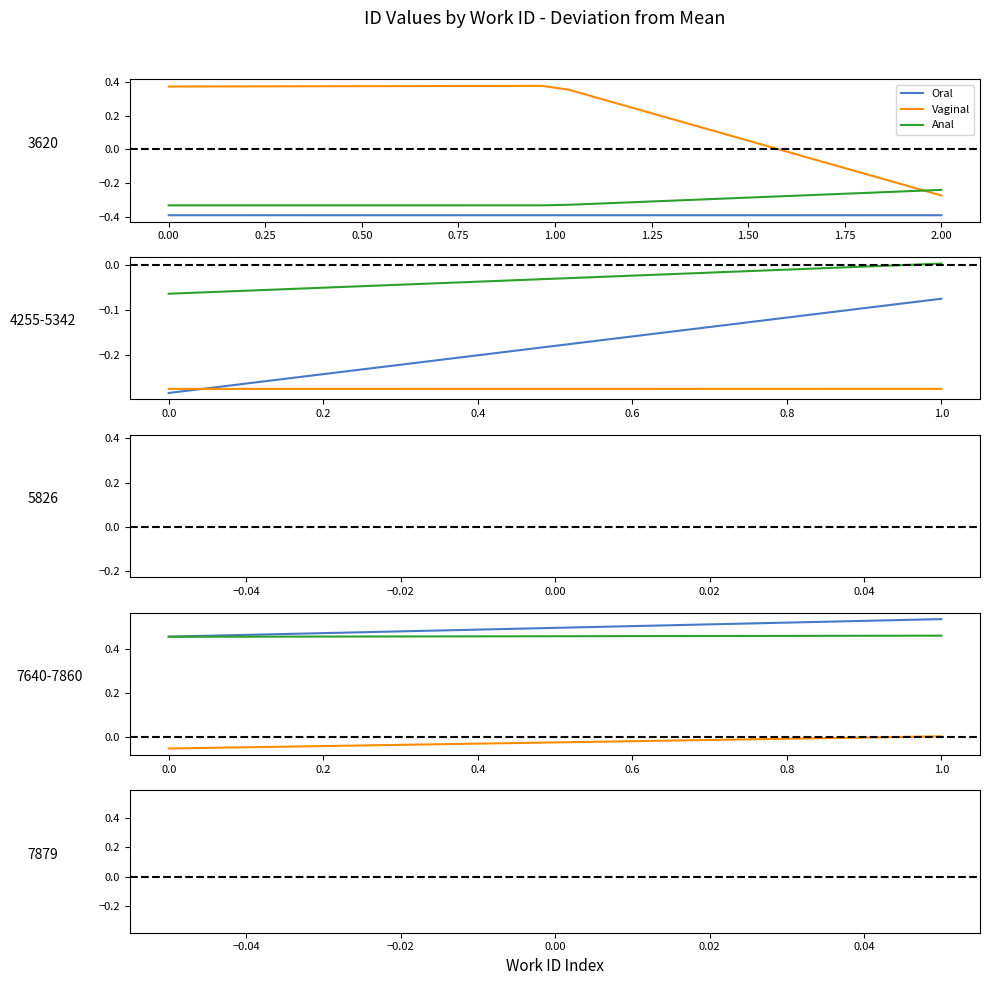

The value of Vaginal at 0.00 is 0.2. True or false?

False